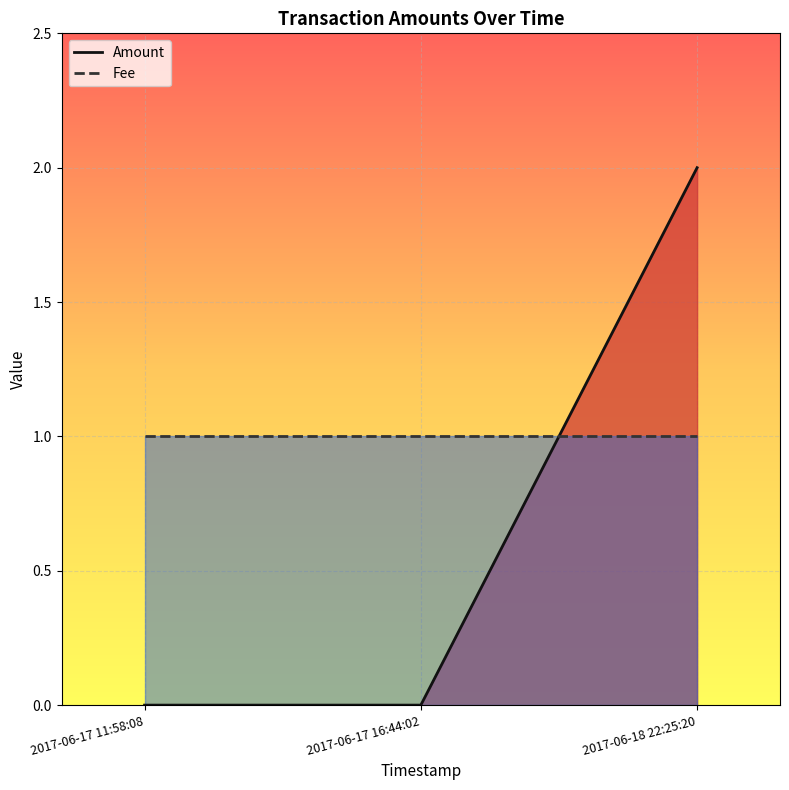

What position from the left is 2017-06-18 22:25:20?

3